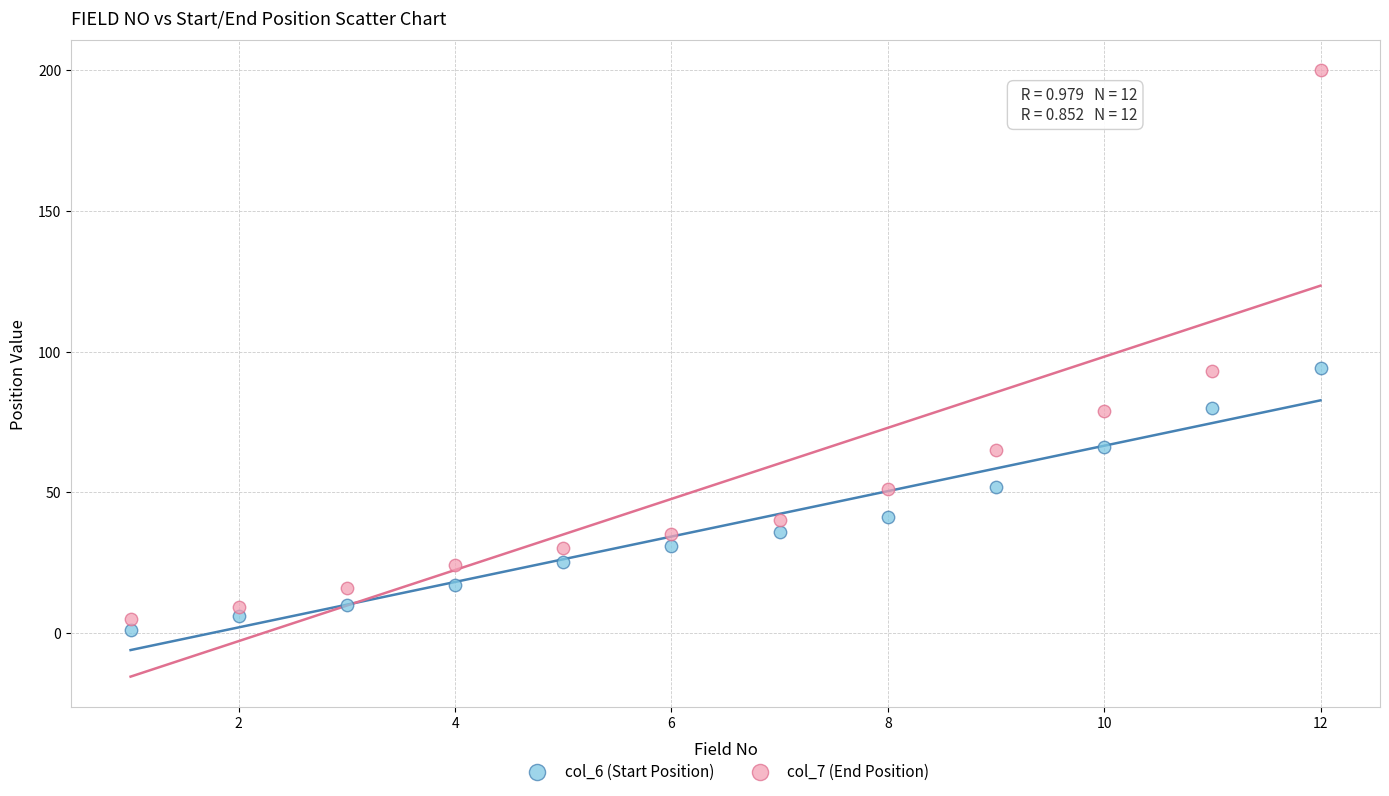

Which series reaches the maximum Y coordinate?

col_7 (End Position)